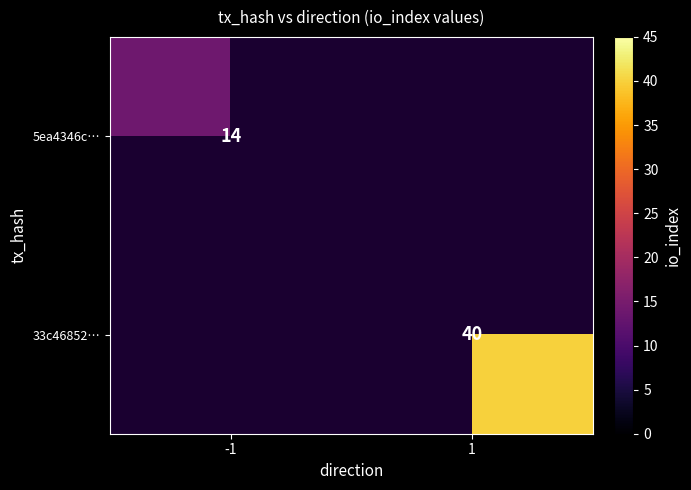

Is it true that 5ea4346c… equals 8 at -1?

False